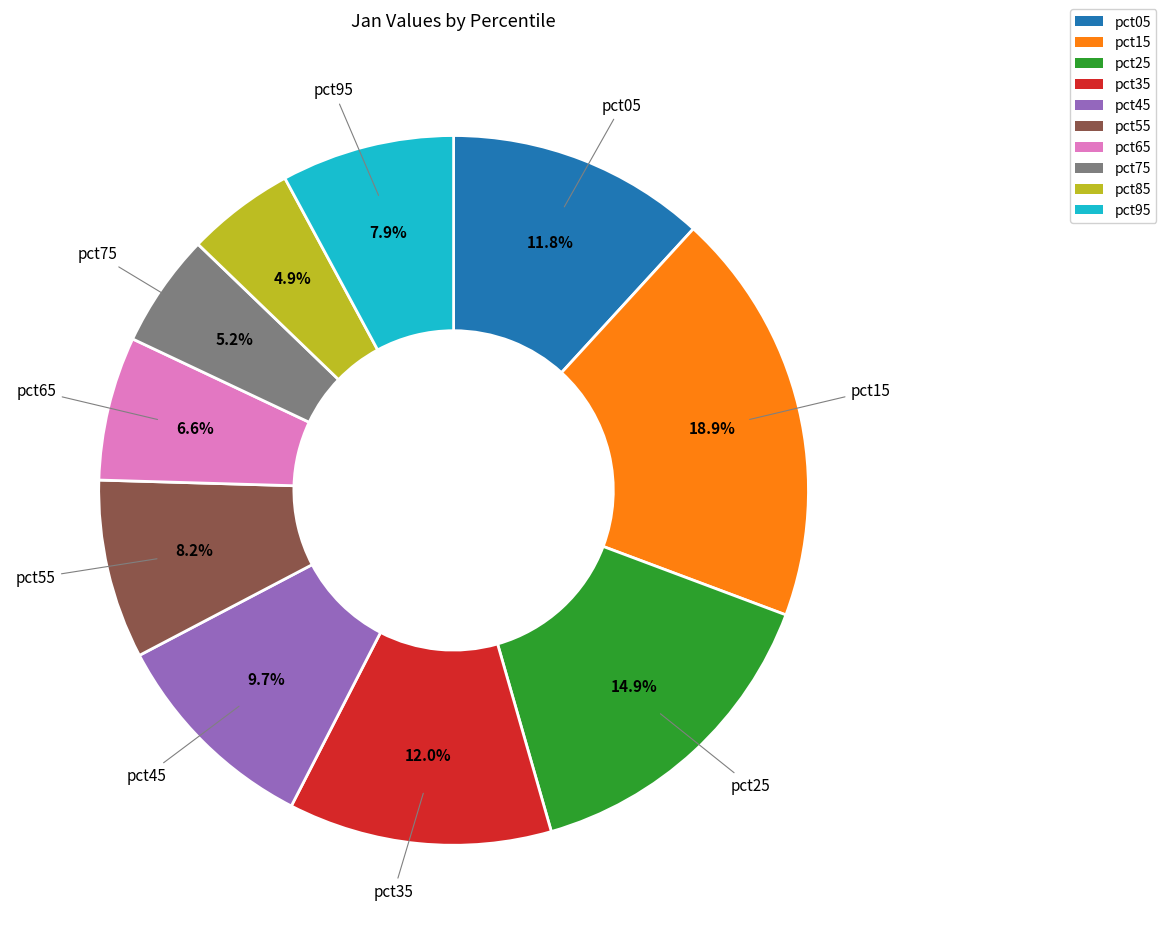

What percentage do pct35 and pct55 together represent?

20.2%